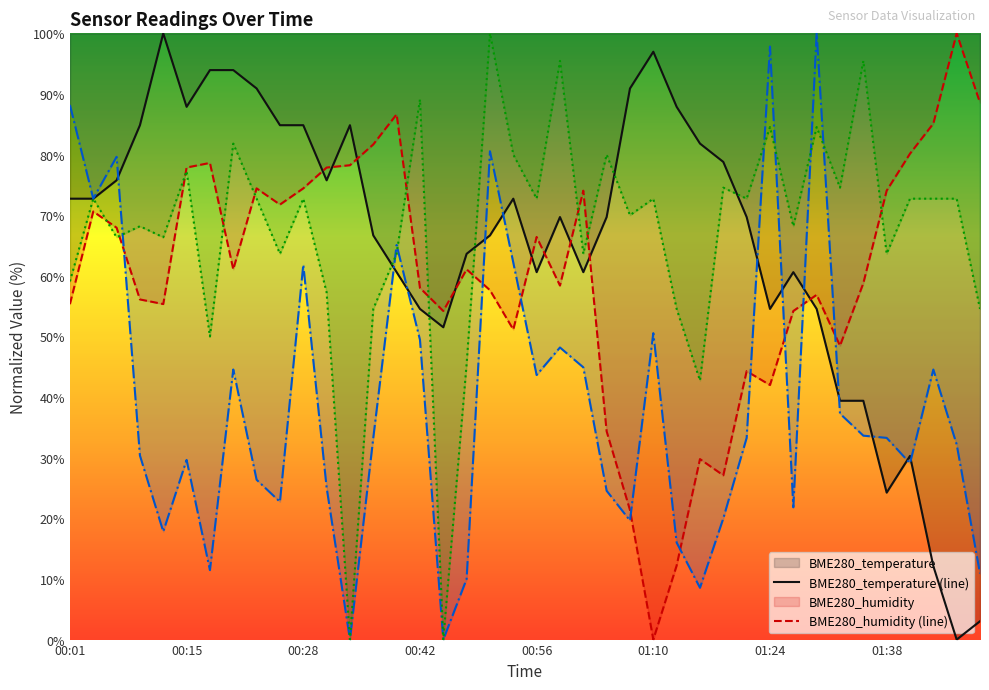

True or false: BME280_humidity (line) and BME280_temperature (line) cross at least once.

True